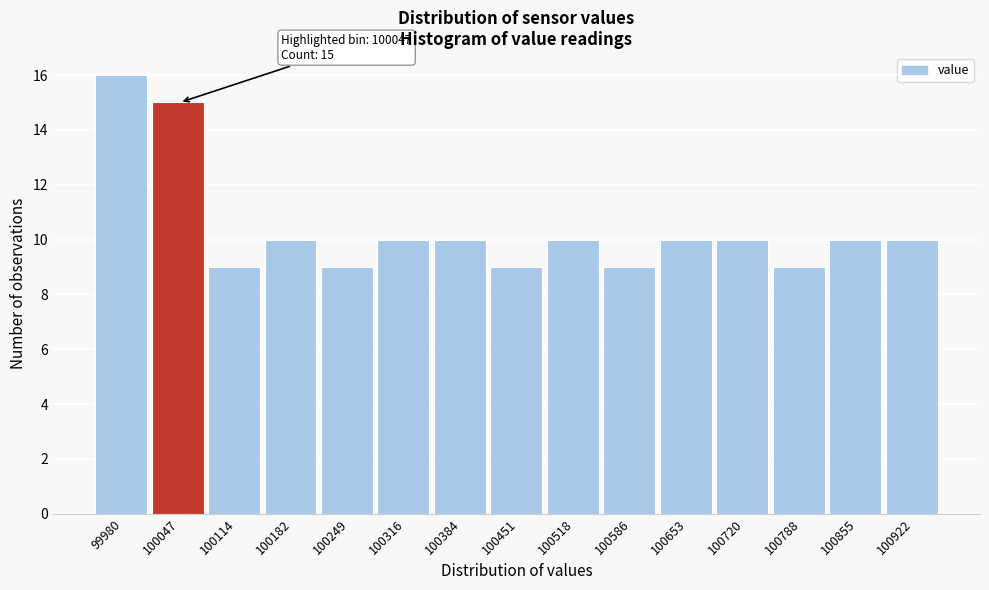

Which range on the x-axis has the tallest bar?

99950 to 100010